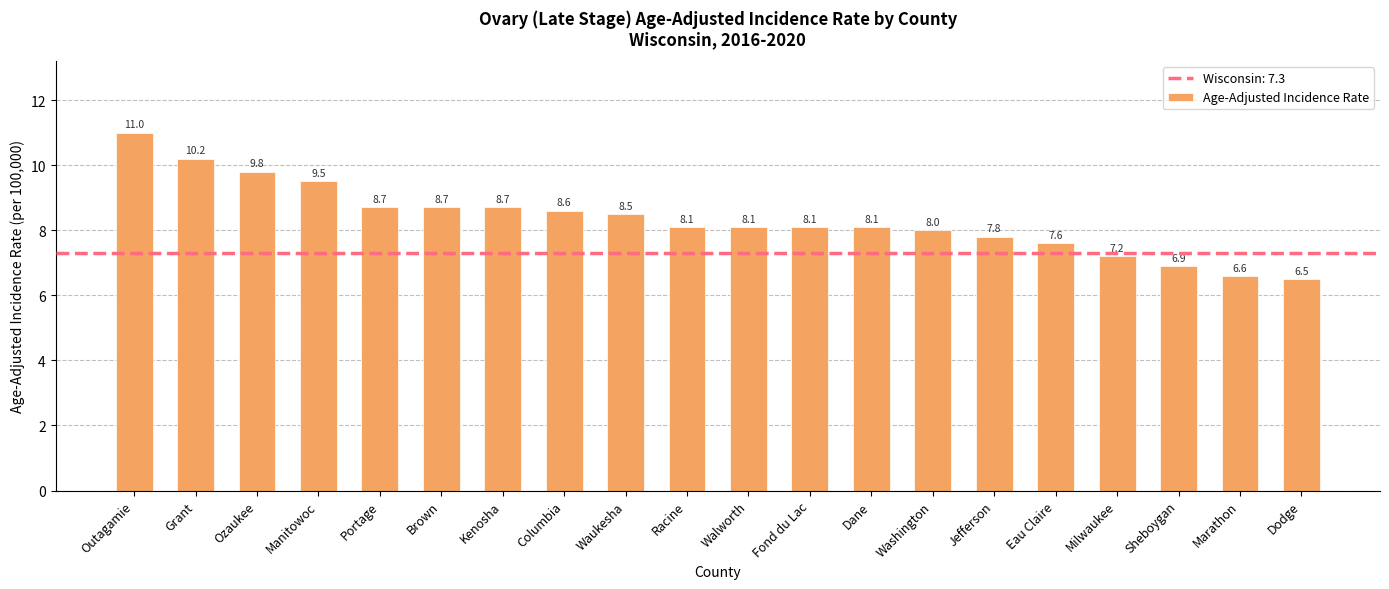

Count the number of categories in the chart.

20